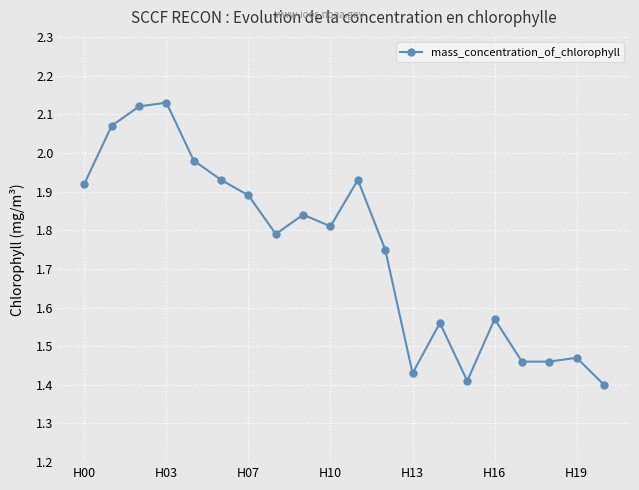

What is the sum of all values?

34.9